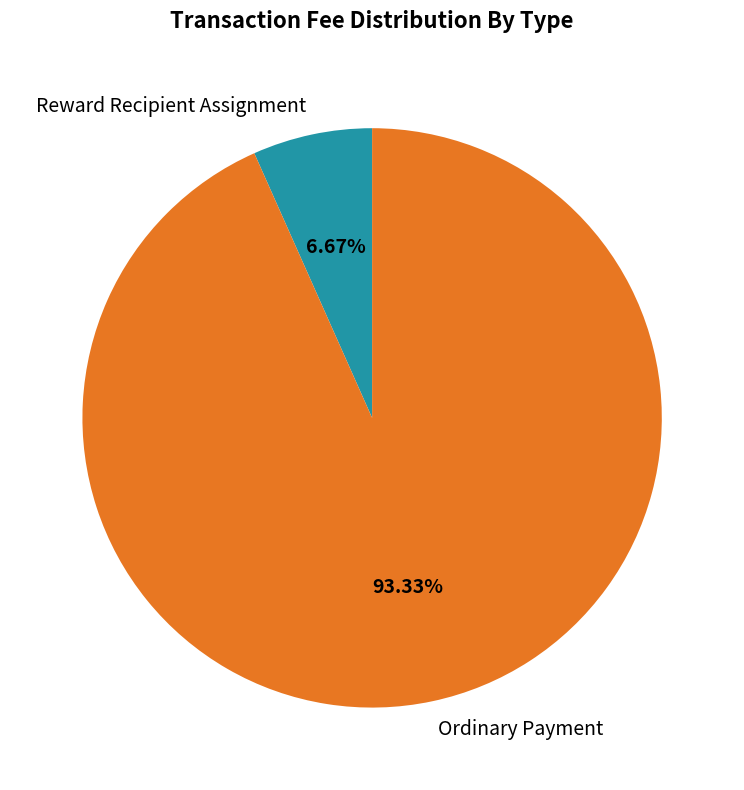

Is the sum of Reward Recipient Assignment and Ordinary Payment greater than half?

Yes